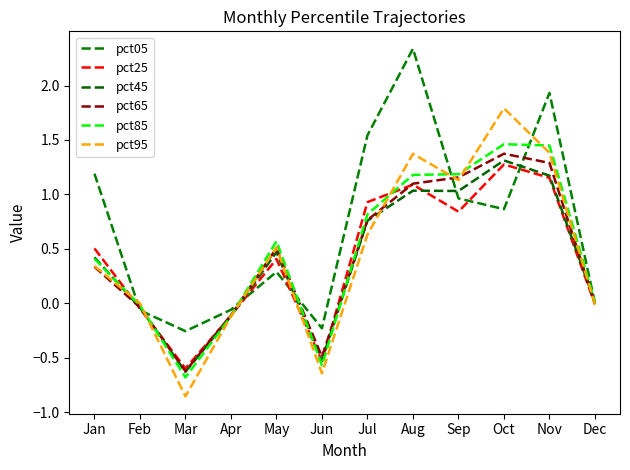

Reading left to right, extract all data points from this chart.

pct05: Jan=1.2	Feb=-0.1	Mar=-0.3	Apr=-0.1	May=0.3	Jun=-0.2	Jul=1.5	Aug=2.3	Sep=1.0	Oct=0.9	Nov=1.9	Dec=-0.0
pct25: Jan=0.5	Feb=-0.0	Mar=-0.6	Apr=-0.1	May=0.4	Jun=-0.5	Jul=0.9	Aug=1.1	Sep=0.8	Oct=1.3	Nov=1.2	Dec=-0.0
pct45: Jan=0.4	Feb=-0.0	Mar=-0.6	Apr=-0.1	May=0.5	Jun=-0.5	Jul=0.8	Aug=1.0	Sep=1.0	Oct=1.3	Nov=1.2	Dec=0.0
pct65: Jan=0.3	Feb=-0.0	Mar=-0.6	Apr=-0.1	May=0.5	Jun=-0.5	Jul=0.8	Aug=1.1	Sep=1.2	Oct=1.4	Nov=1.3	Dec=-0.0
pct85: Jan=0.4	Feb=-0.0	Mar=-0.7	Apr=-0.1	May=0.6	Jun=-0.6	Jul=0.8	Aug=1.2	Sep=1.2	Oct=1.5	Nov=1.4	Dec=0.0
pct95: Jan=0.3	Feb=-0.0	Mar=-0.9	Apr=-0.1	May=0.5	Jun=-0.6	Jul=0.6	Aug=1.4	Sep=1.1	Oct=1.8	Nov=1.4	Dec=-0.0